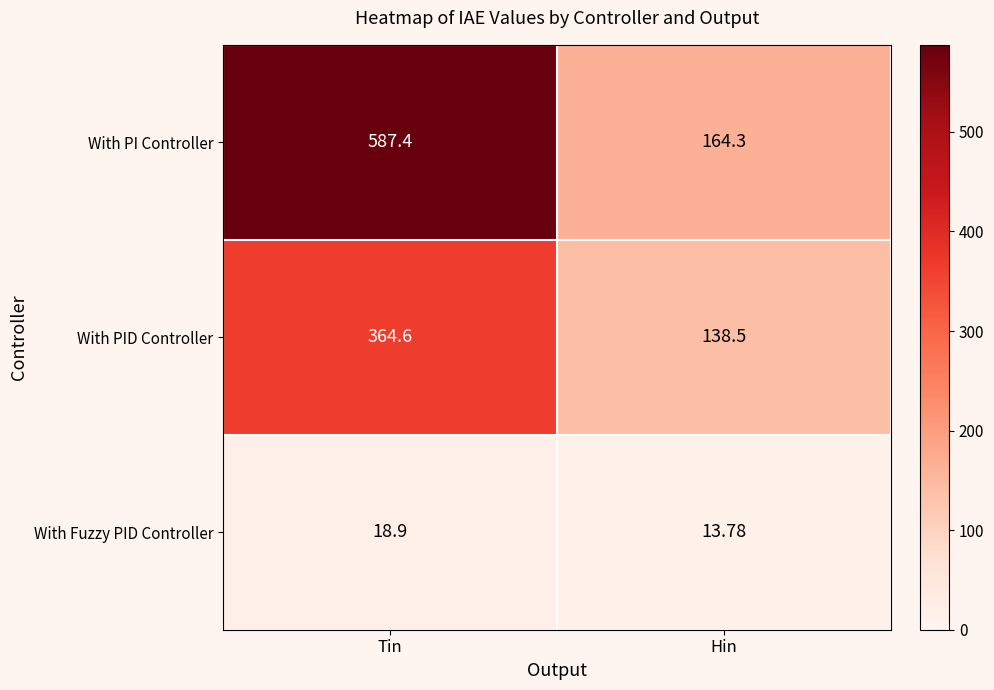

What is the spread (max minus min) of values at Hin?

150.5